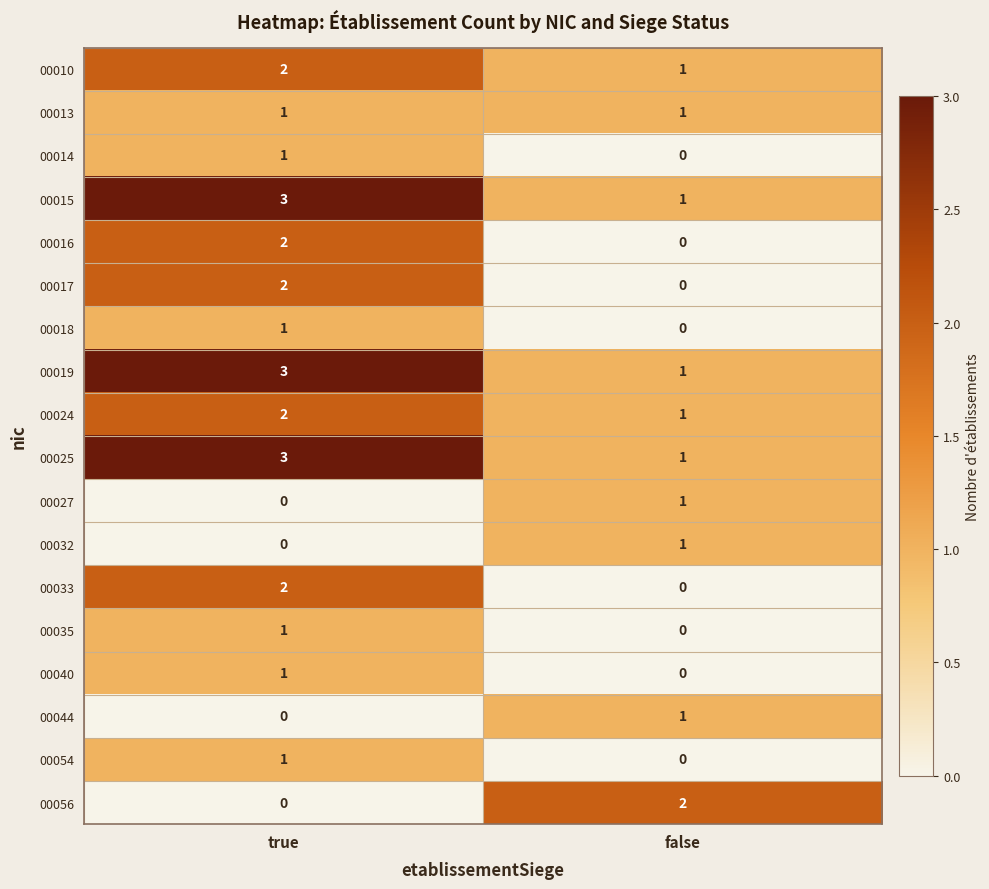

The value of 00018 at false is -1. True or false?

False